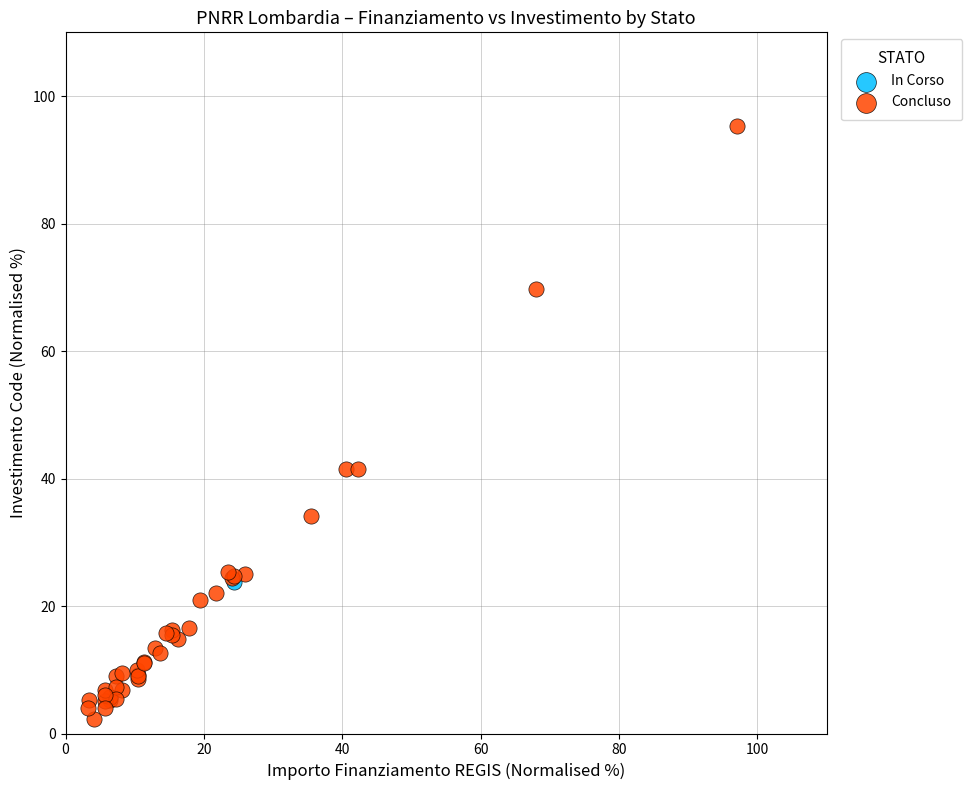

What are all the series names shown in the legend?

In Corso, Concluso